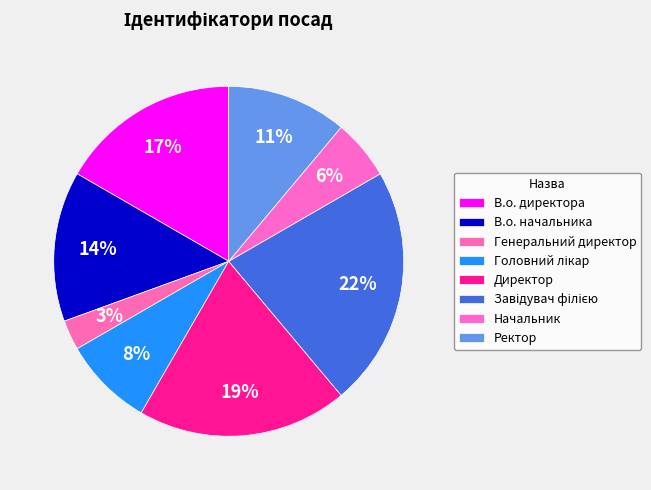

What percentage do Завідувач філією and Директор together represent?

41.7%